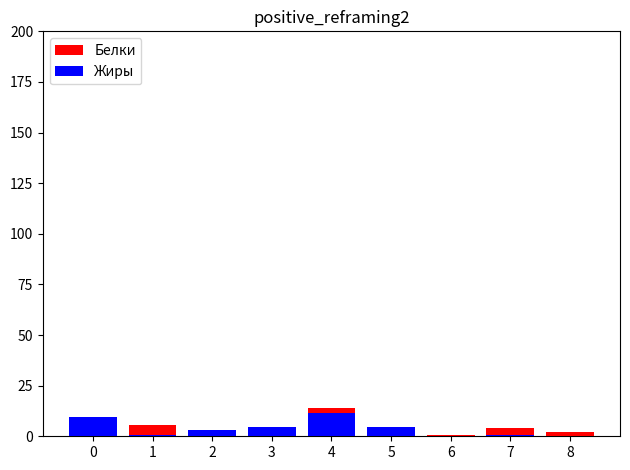

What is the spread (max minus min) of values at 3?

0.1